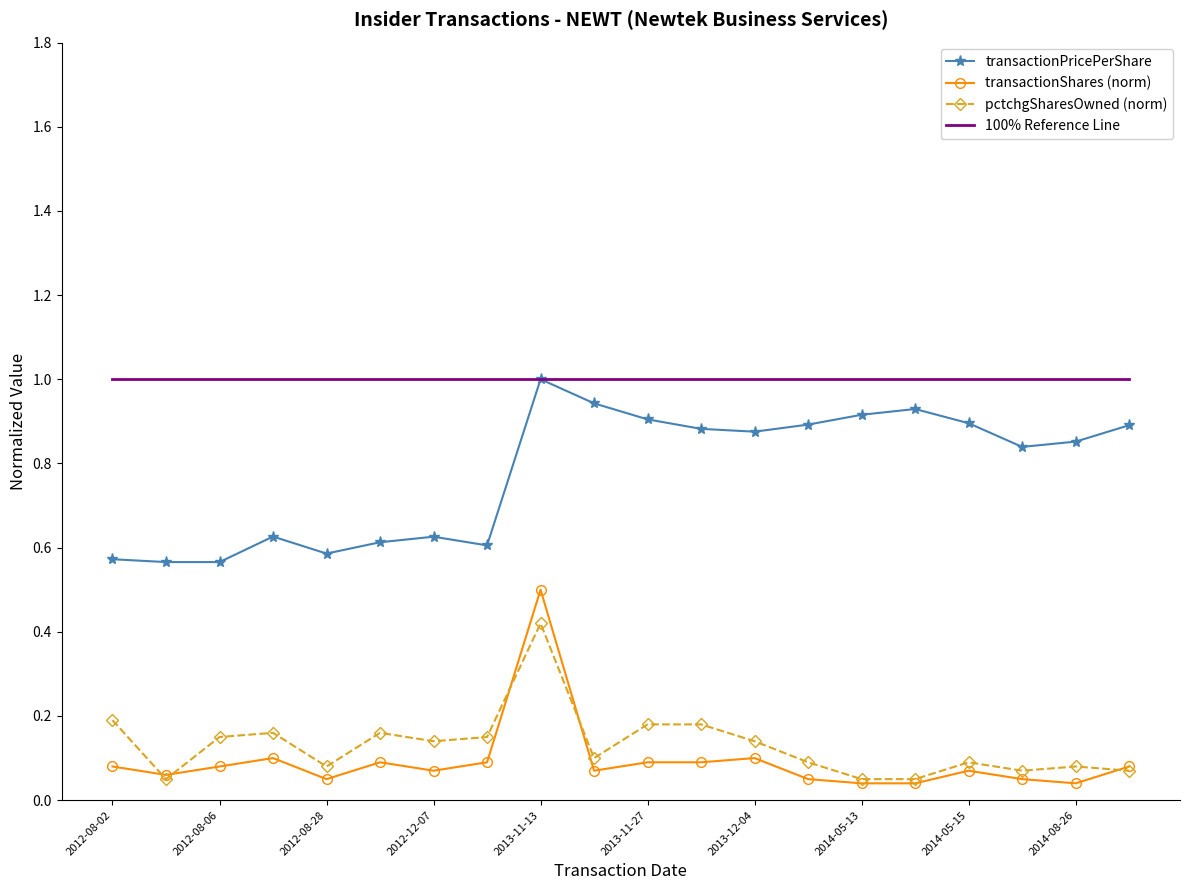

What is the maximum value for transactionShares (norm)?

0.5